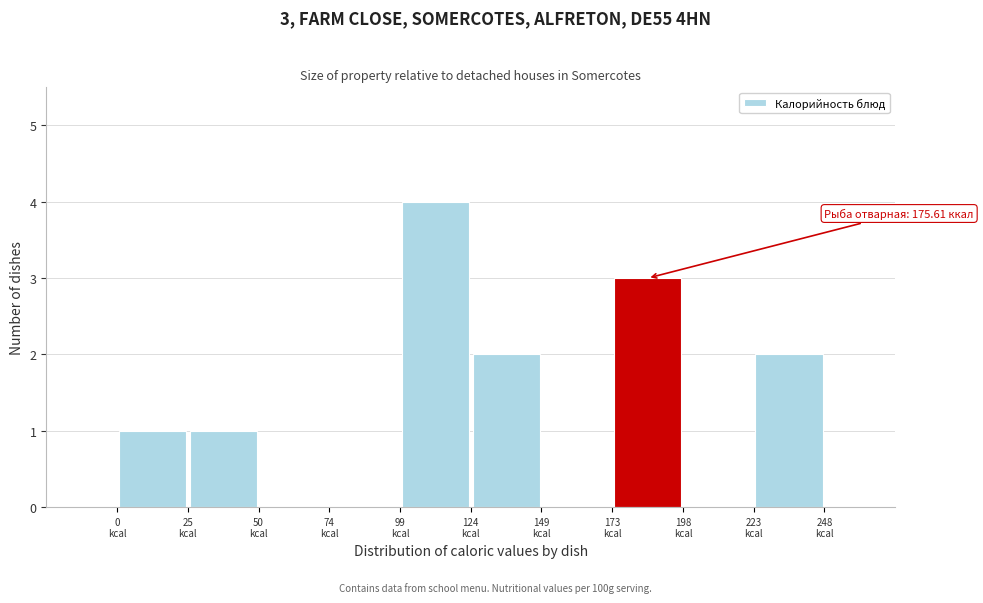

Over which range of the x-axis is the bar tallest?

100 to 125